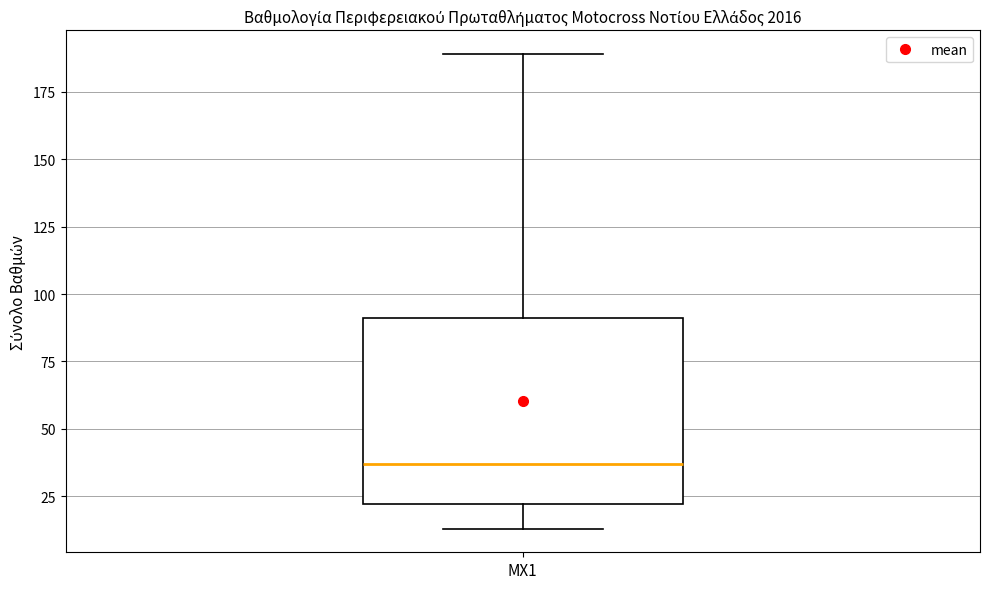

Where does the lower whisker of the box for MX1 end on the y-axis? The values are not printed on the chart, so give them approximately, as read against the axis.

15